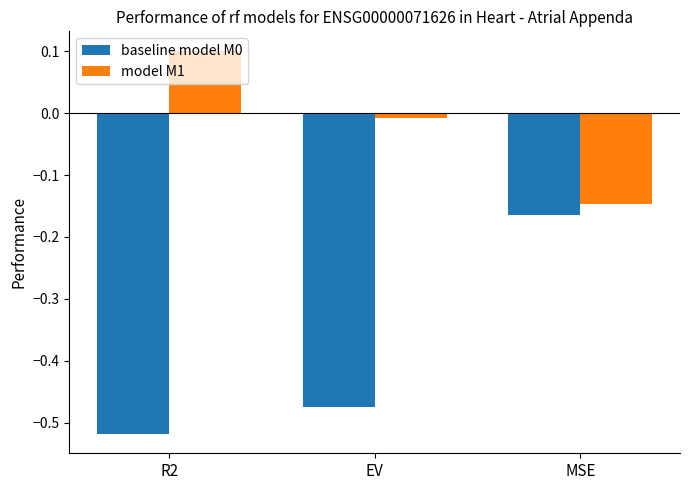

Is the value of baseline model M0 at MSE greater than the value of model M1 at EV?

No